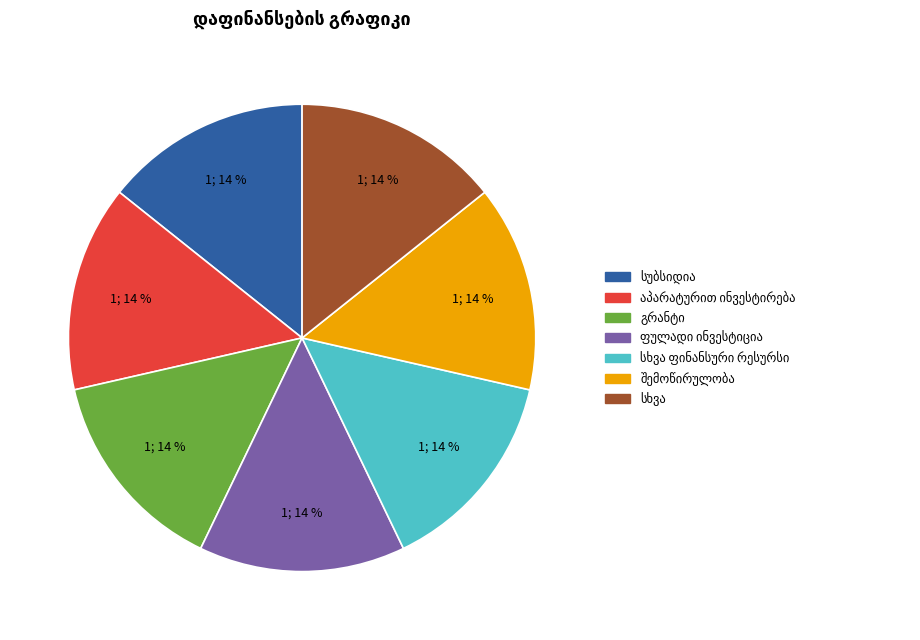

Does any single category account for the majority?

No